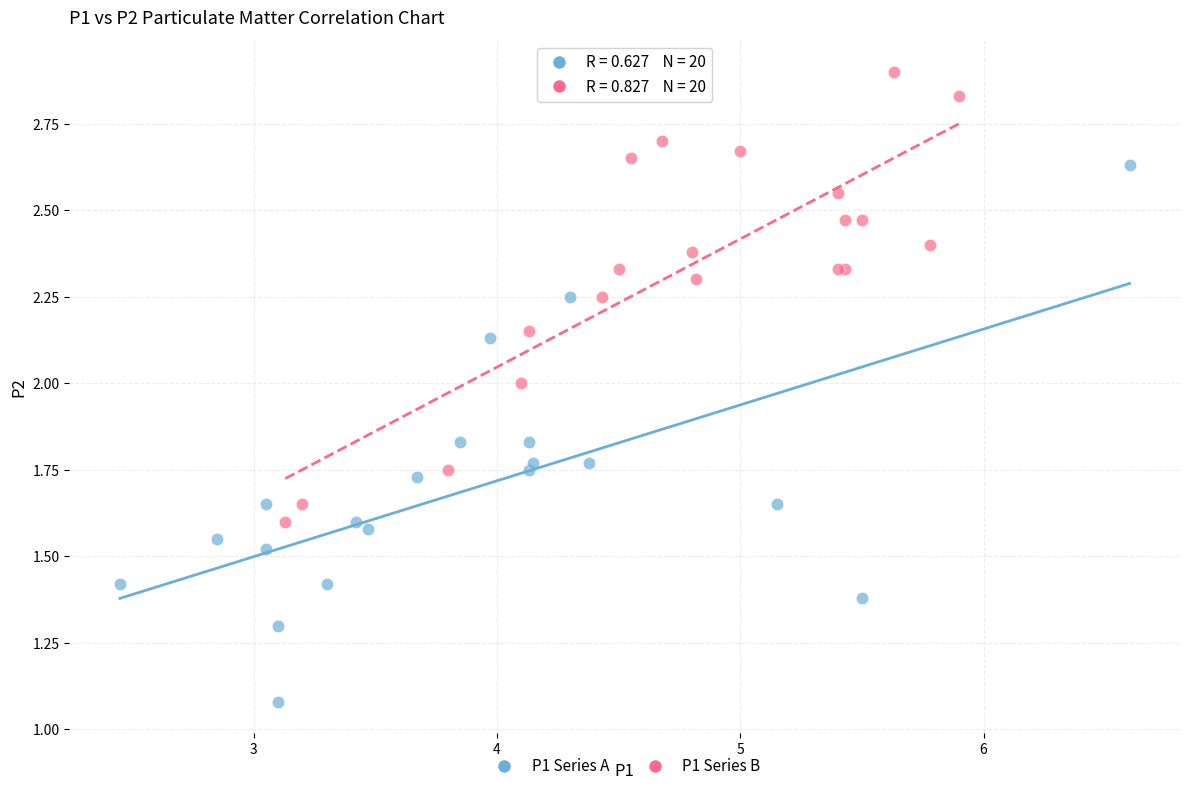

What are all the series names shown in the legend?

P1 Series A, P1 Series B